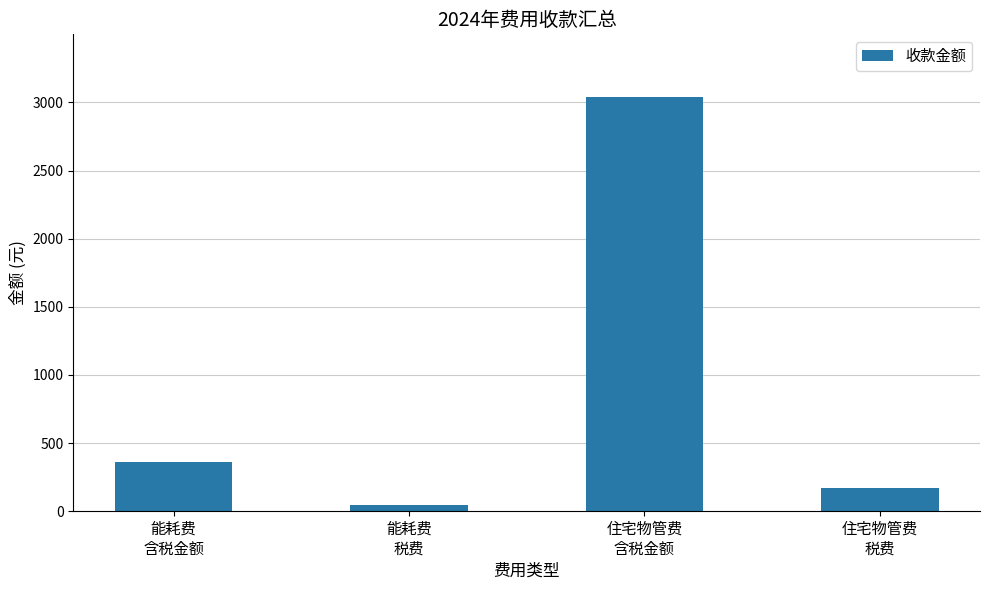

Reading right to left, transcribe all the data shown in this chart.

172.2	3043.1	41.8	359.3